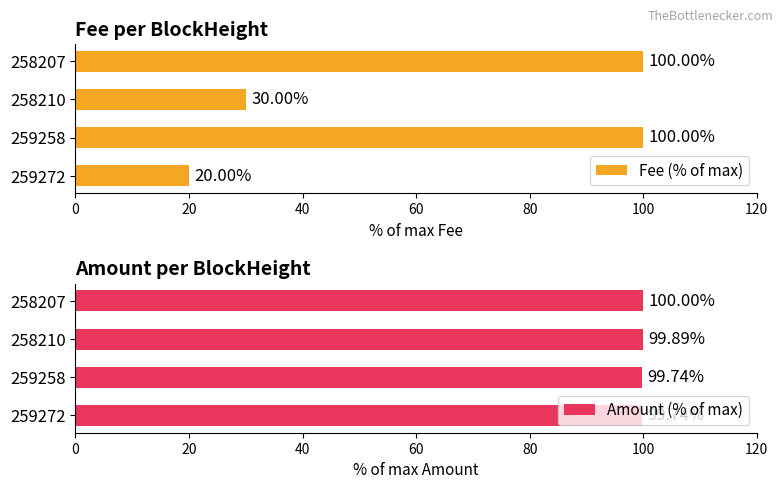

What is the difference between the Fee (% of max) values at 259272 and 258207?

80.0